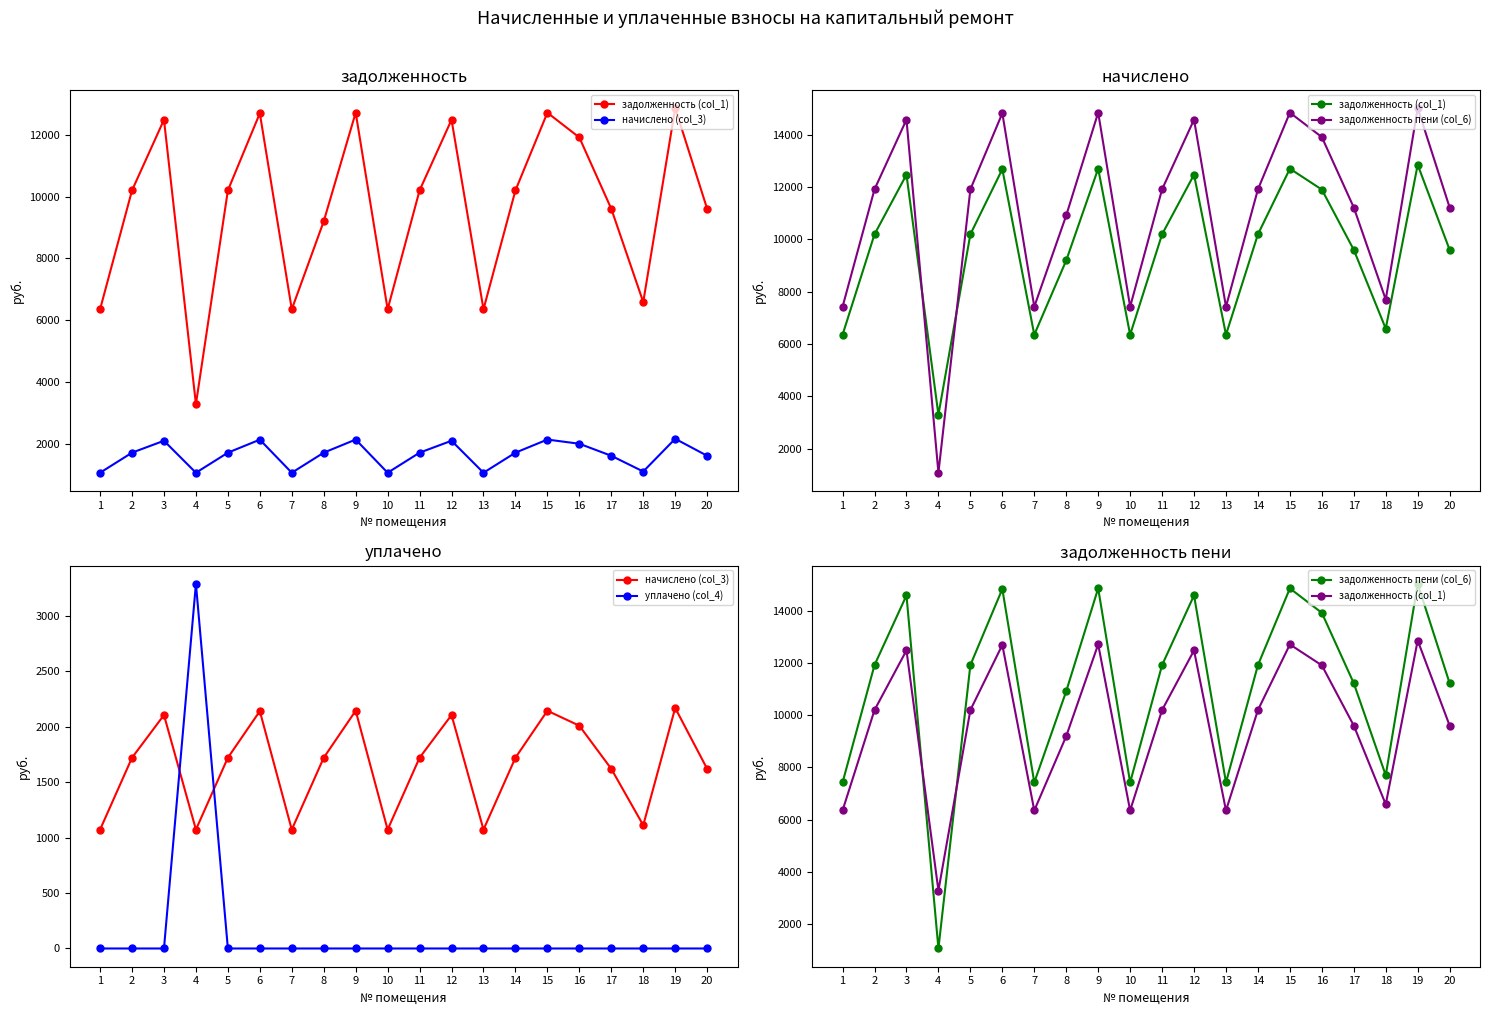

How many series are shown in this chart?

4